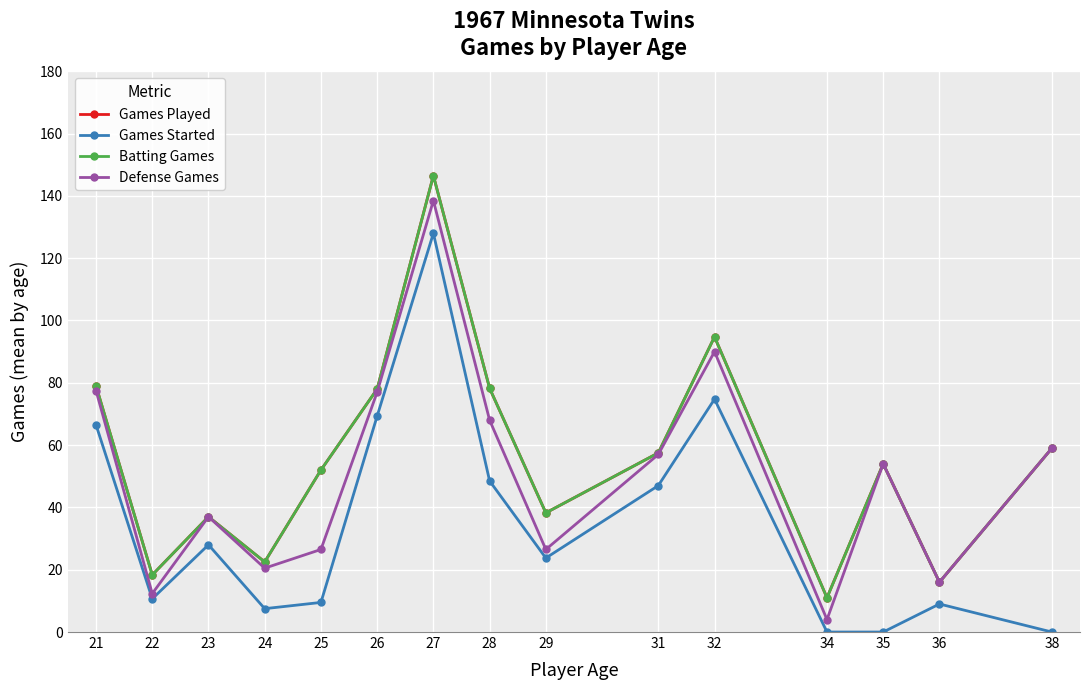

At which category does Batting Games reach its first local peak?

23